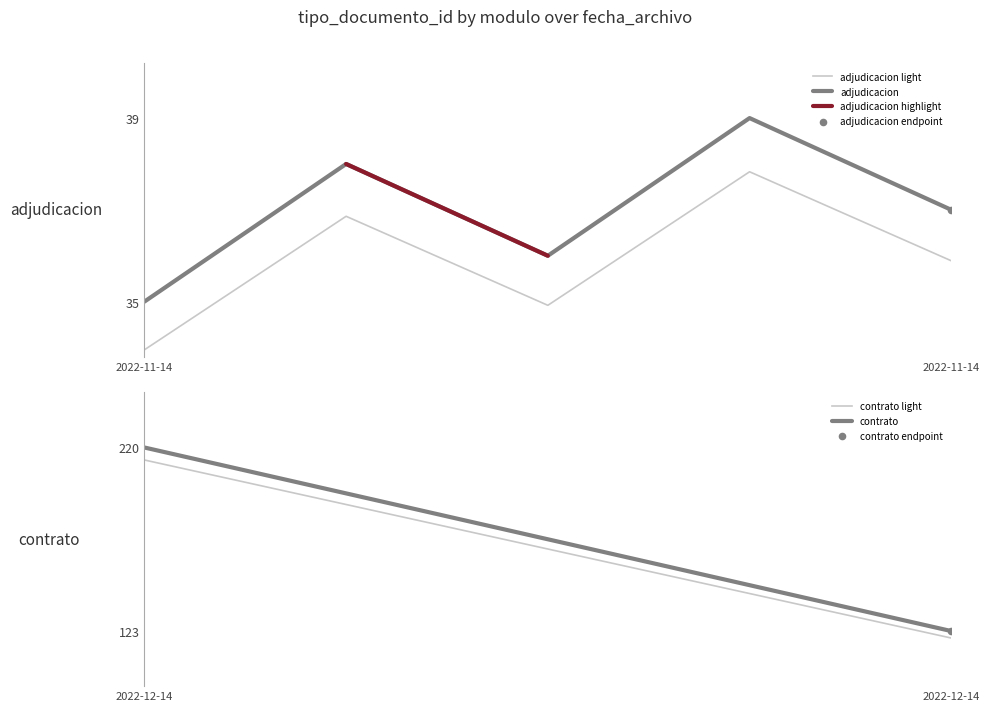

What is the change in value from 2022-11-14 to 3?

+3.9